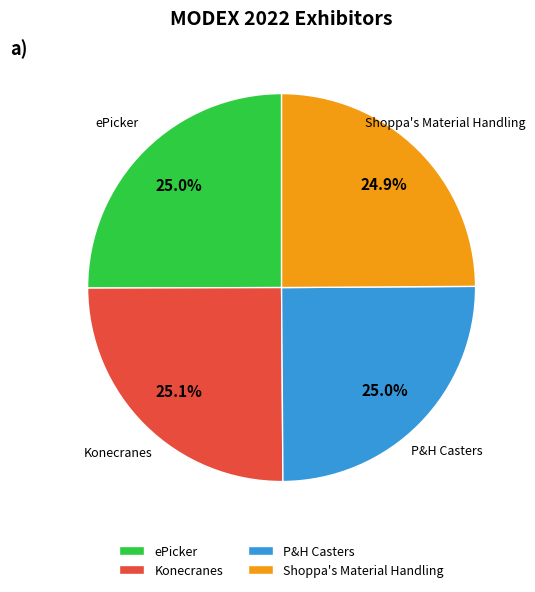

What percentage is the ePicker slice, to the nearest percent?

25%